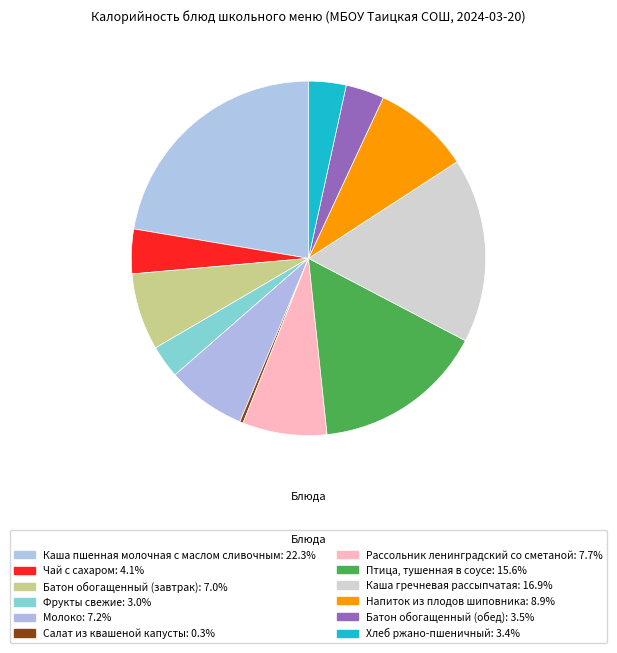

To the nearest percent, what is the combined percentage of Молоко and Каша пшенная молочная с маслом сливочным?

30%